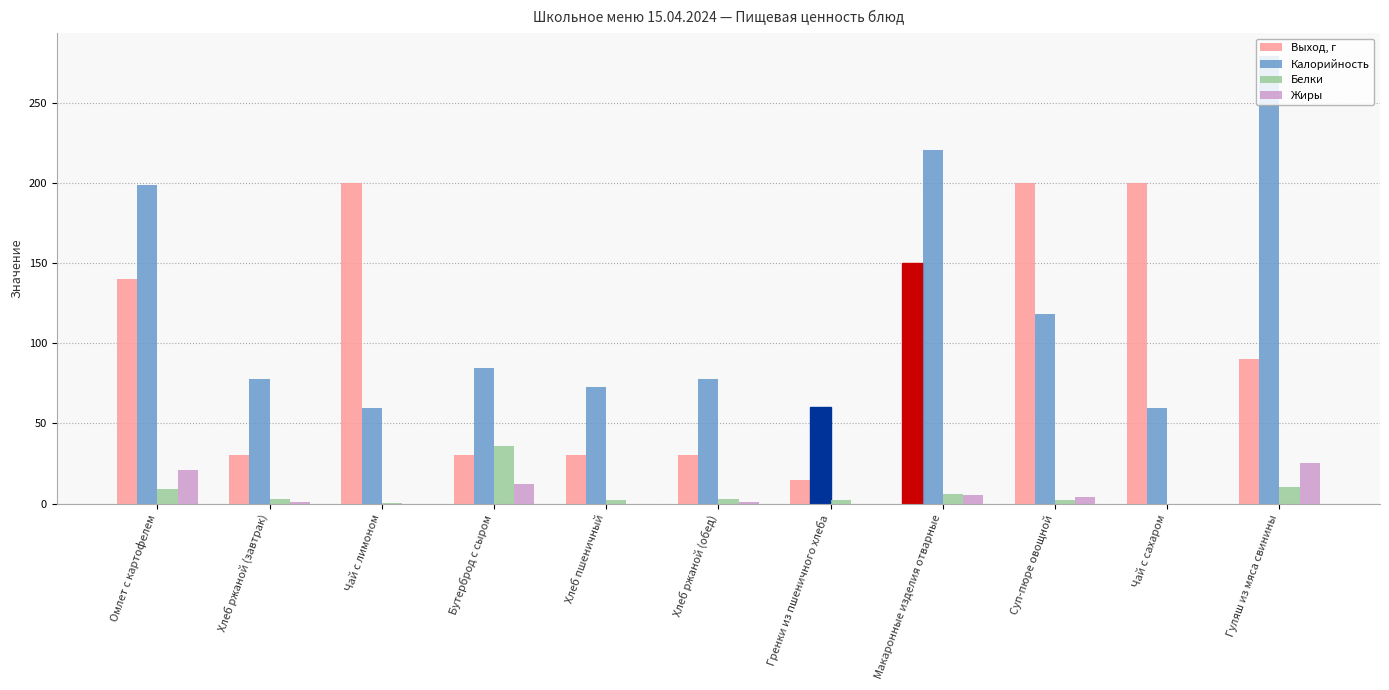

What is the difference between the Калорийность values at Суп-пюре овощной and Бутерброд с сыром?

33.9